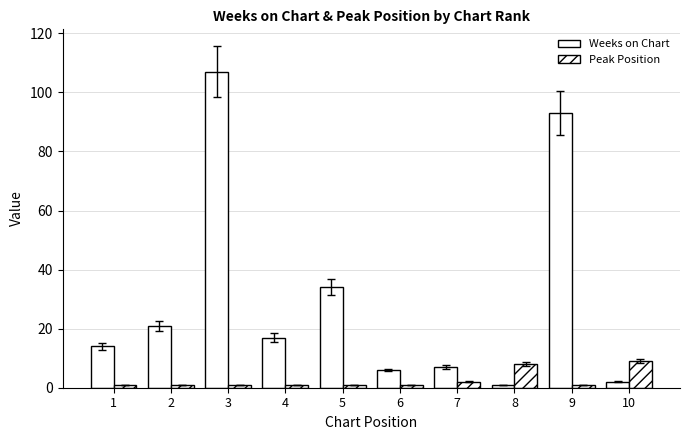

Count the number of data series in this chart.

2